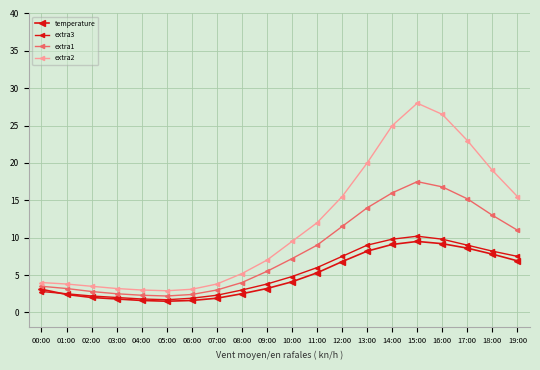

What is the total value across all series at 15:00?

65.2